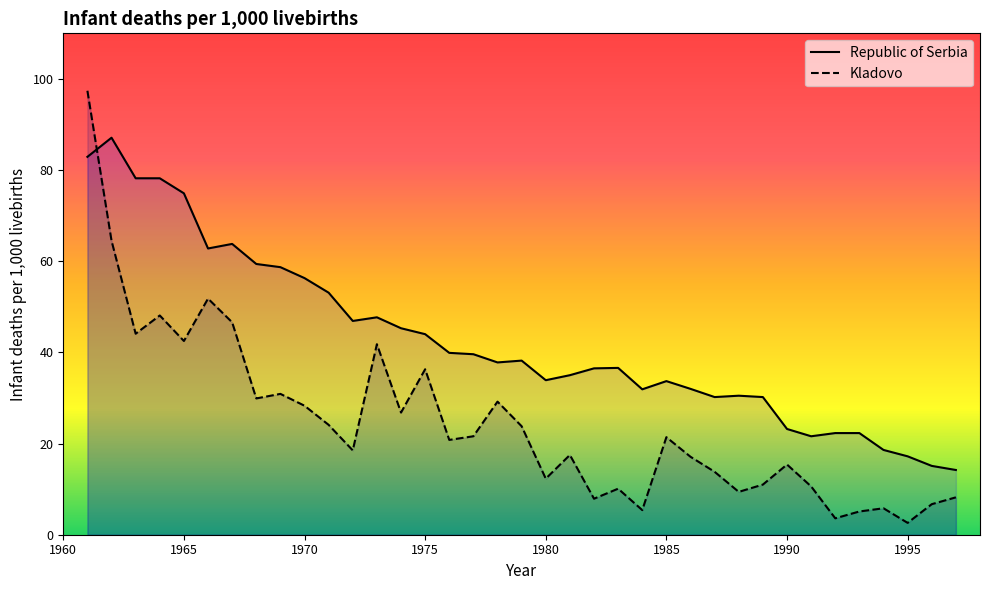

What is the sum of all Kladovo values?

910.9